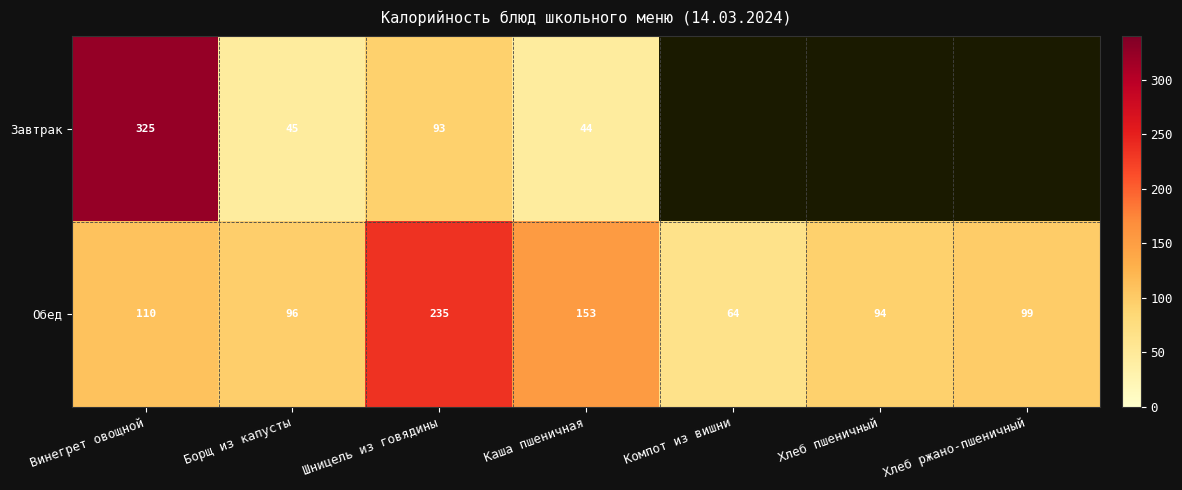

At which label is Обед closest to 149?

Каша пшеничная